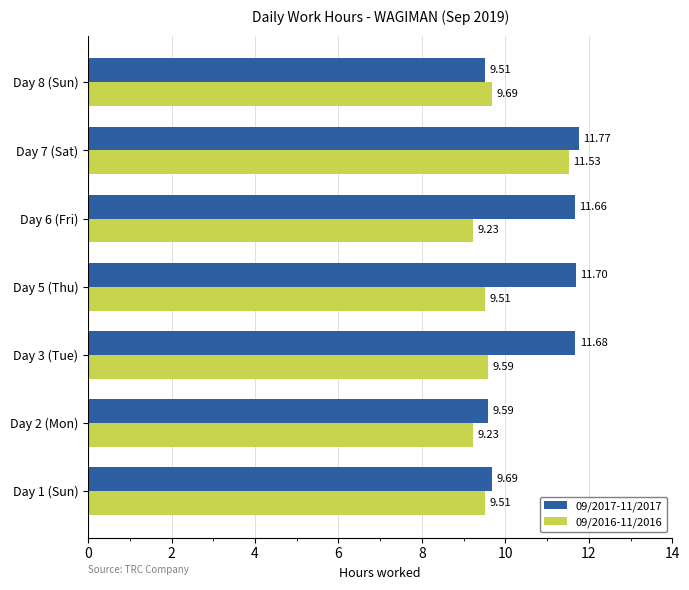

What is the difference between the maximum and second lowest values in the 09/2017-11/2017 series?

2.2